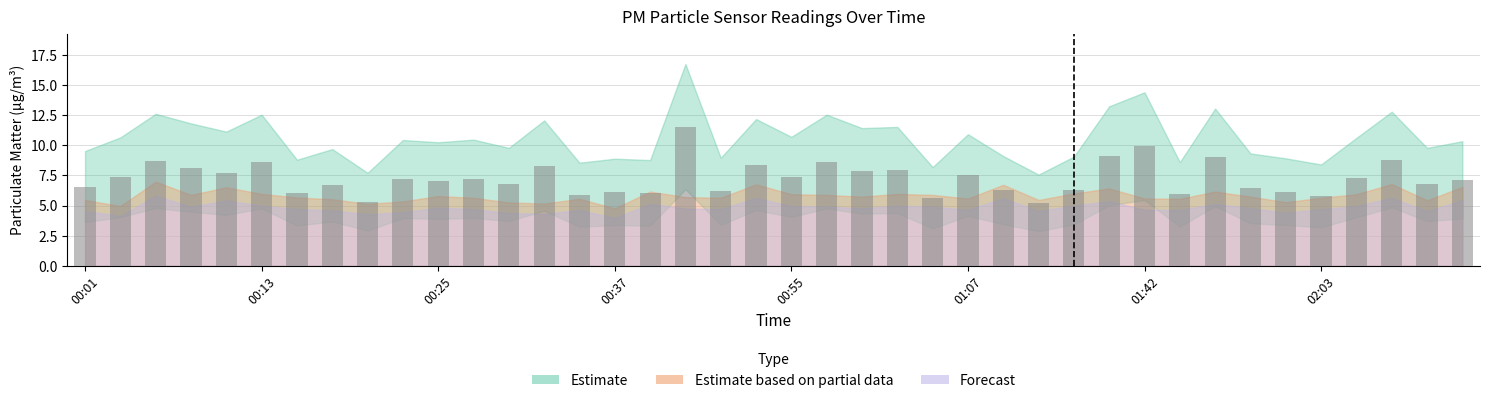

What is the smallest value displayed?

5.2